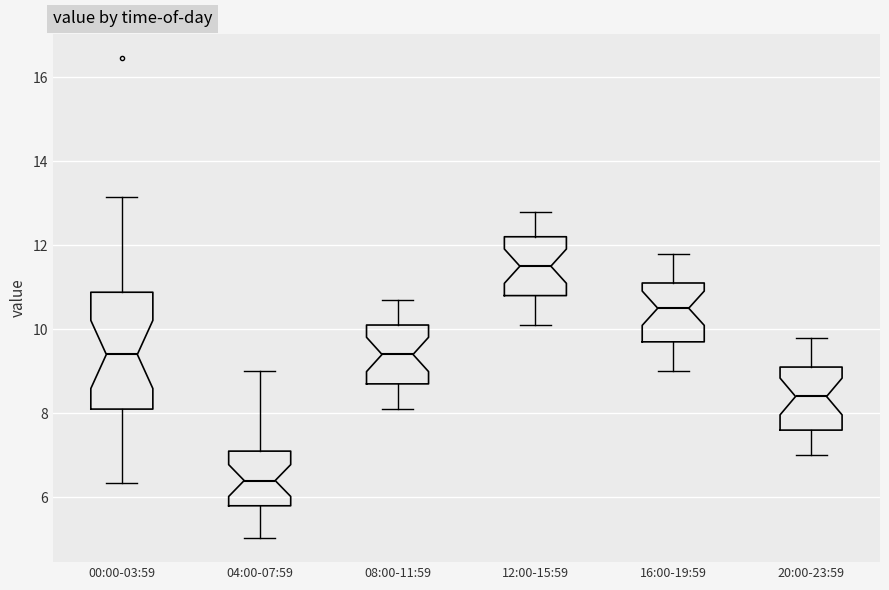

Comparing the boxes themselves (not the whiskers), which one is the tallest?

00:00-03:59